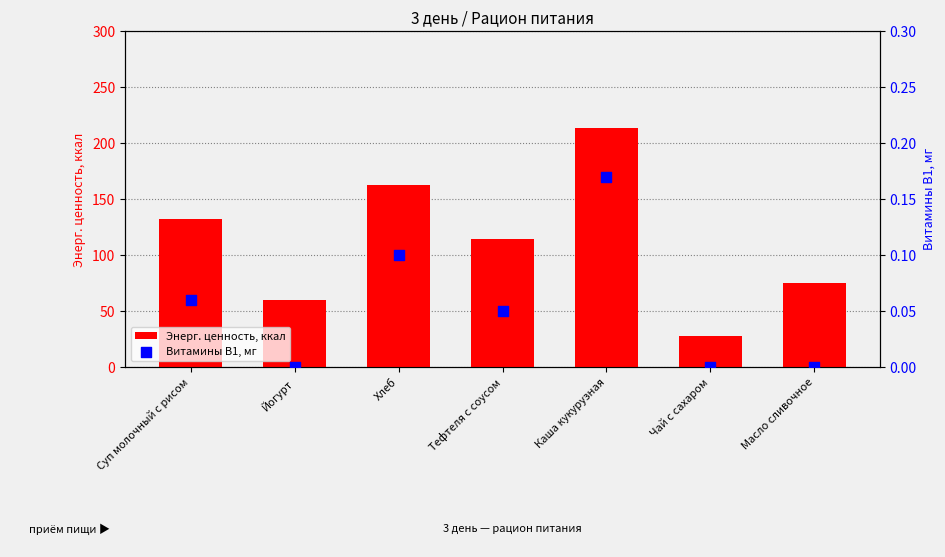

At how many categories does at least one series exceed 128?

3